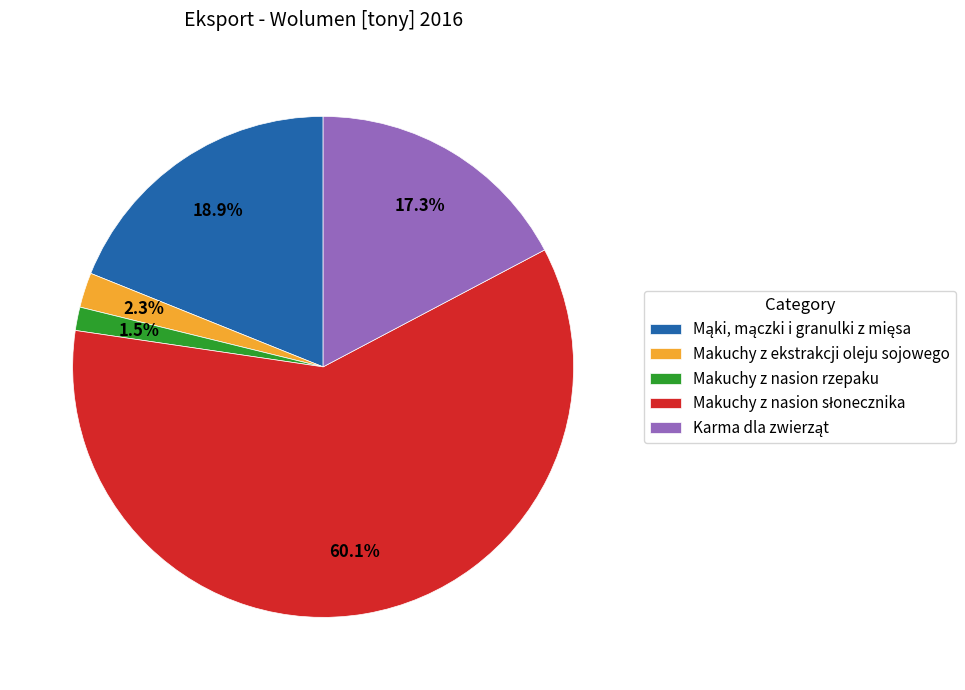

Is there a majority slice in this chart?

Yes